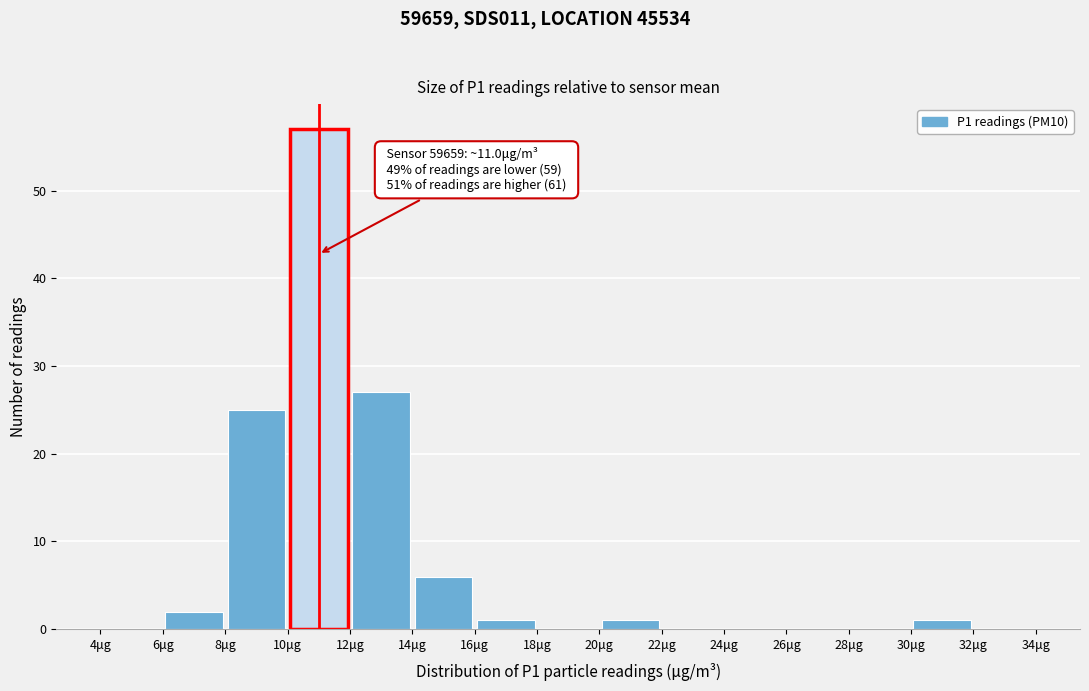

Which range on the x-axis has the tallest bar?

10 to 12